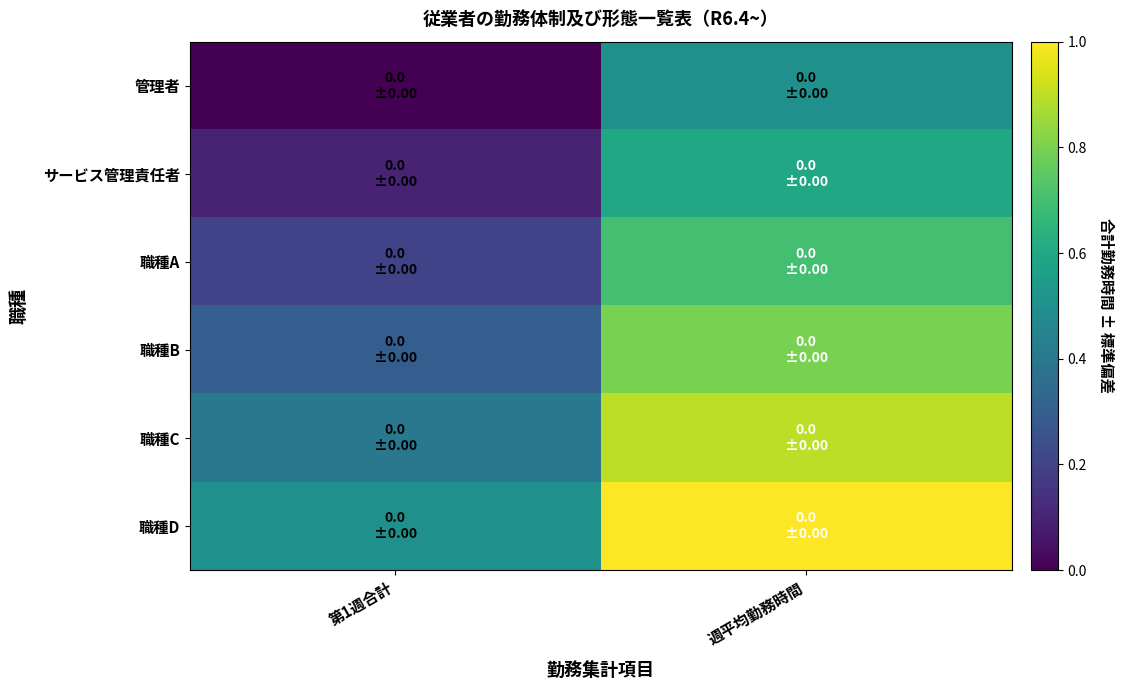

What is the greatest value displayed?

1.0